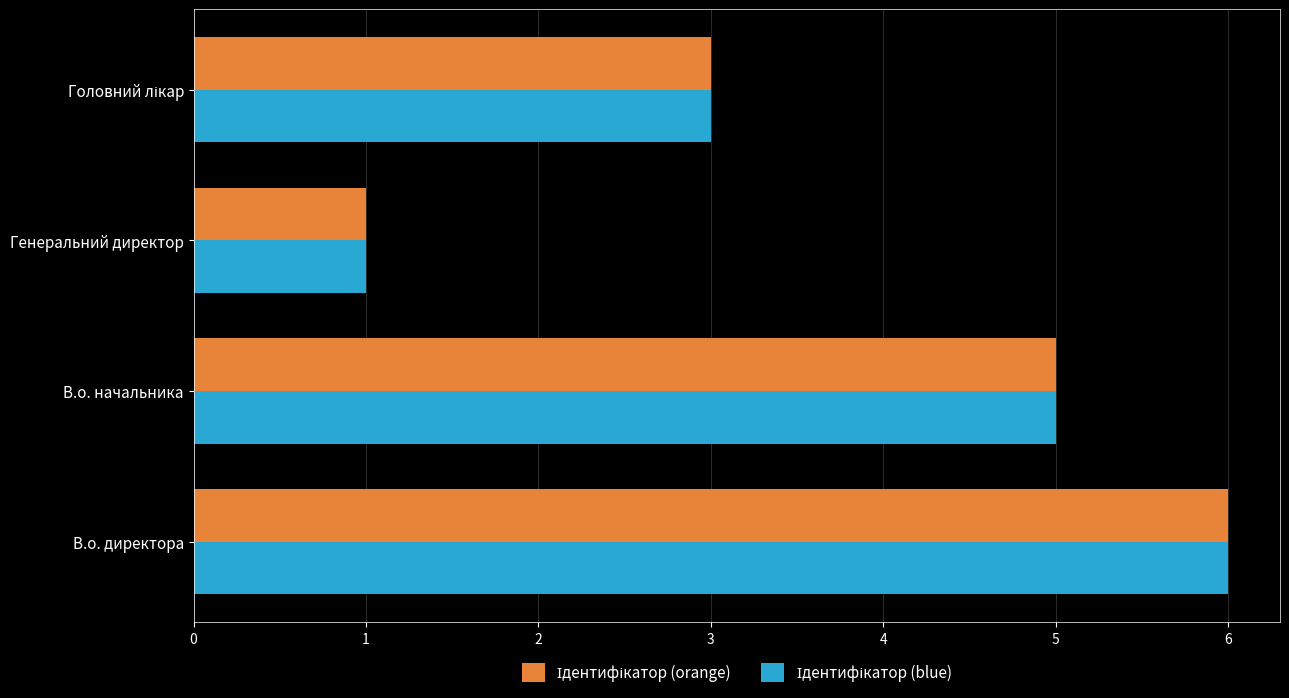

What is the maximum value shown in the chart?

6